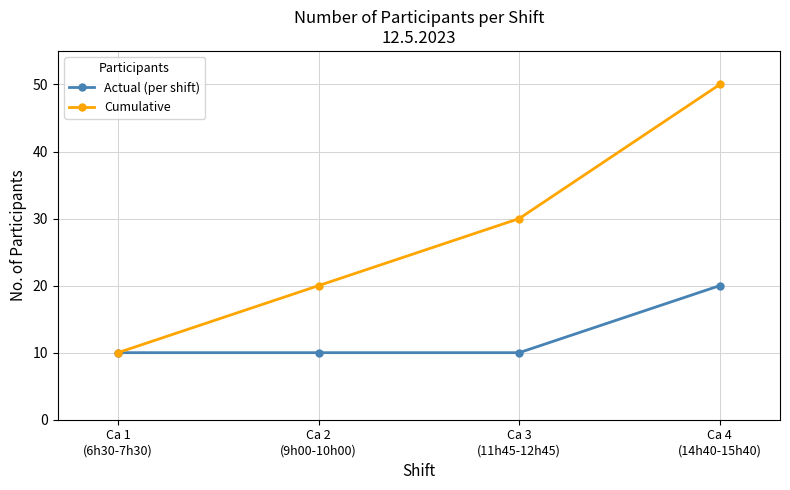

At which category does the chart reach its peak across all series?

Ca 4
(14h40-15h40)